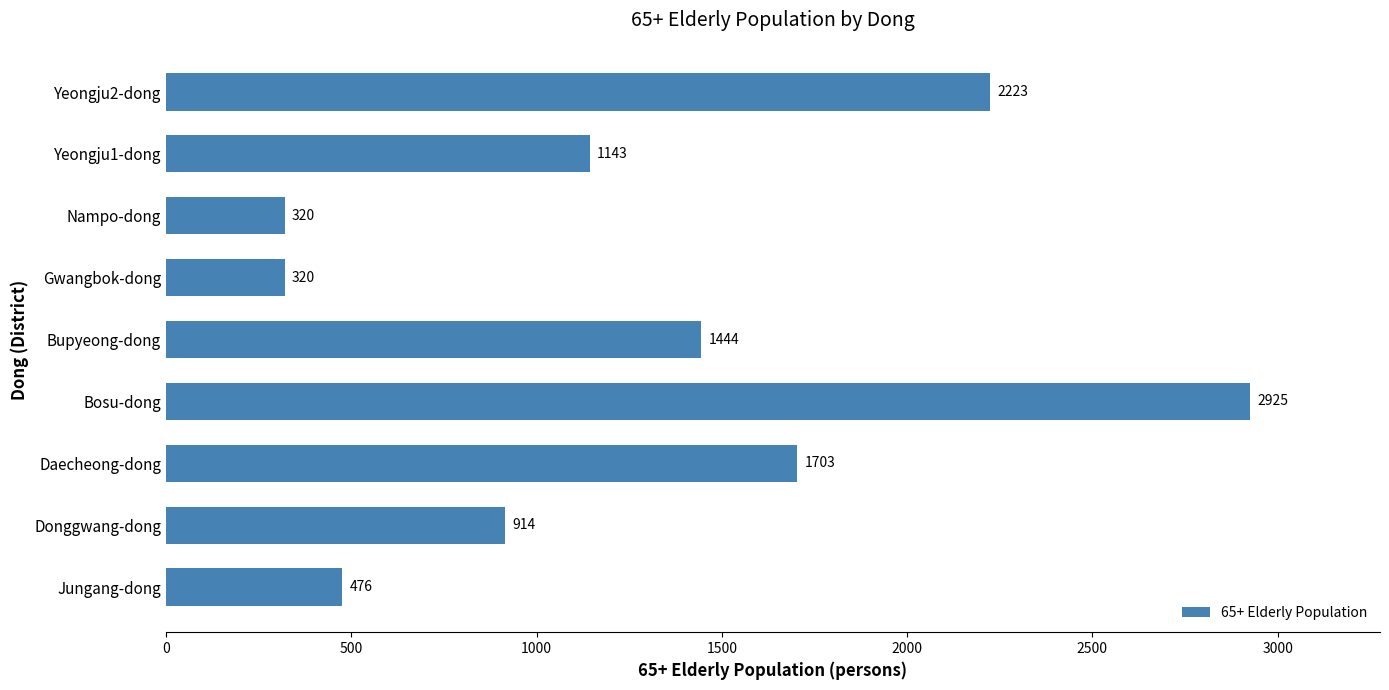

What is the greatest value displayed?

2925